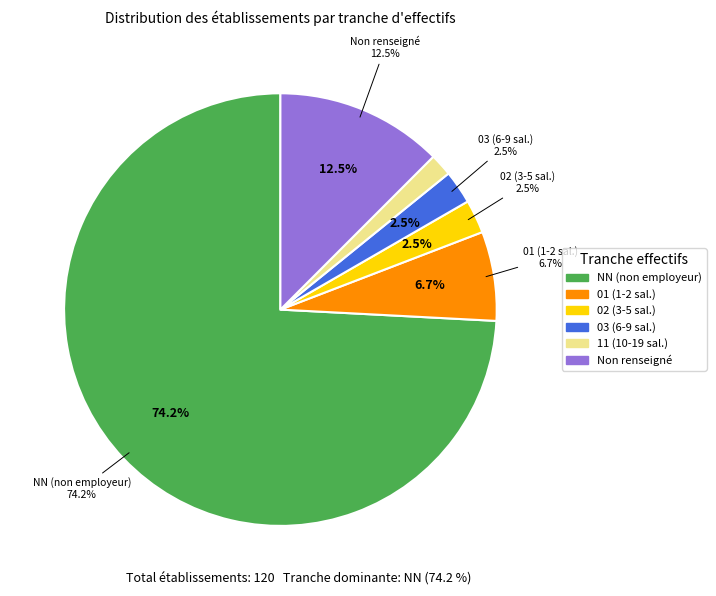

To the nearest percent, what is the average slice percentage?

17%